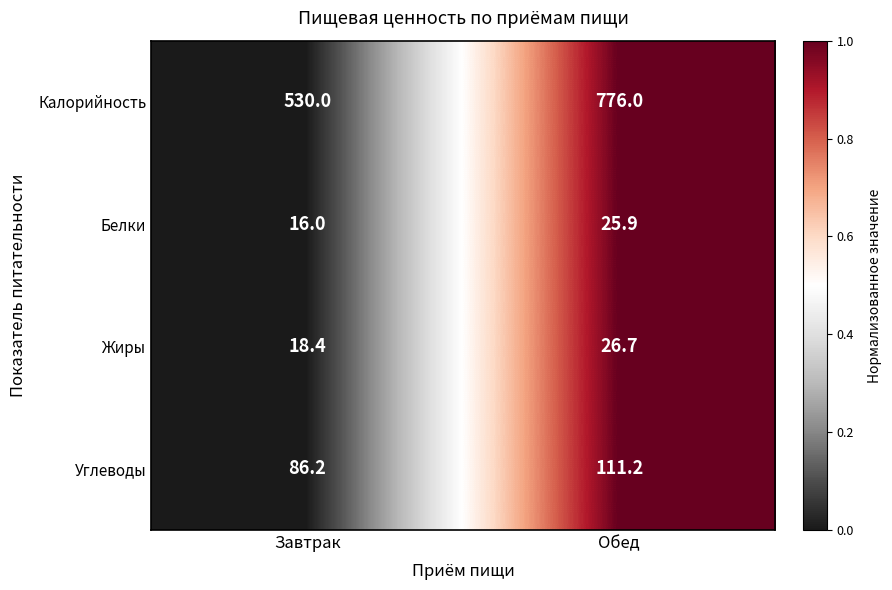

Reading right to left, what are all the values shown in this chart?

Калорийность: 776.0	530.0
Белки: 25.9	16.0
Жиры: 26.7	18.4
Углеводы: 111.2	86.2